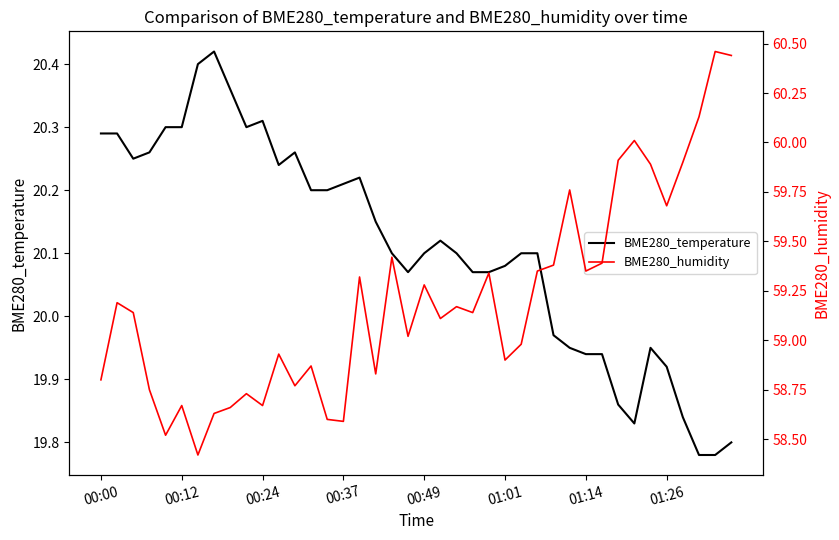

At which category is the sum across all series the highest?

38